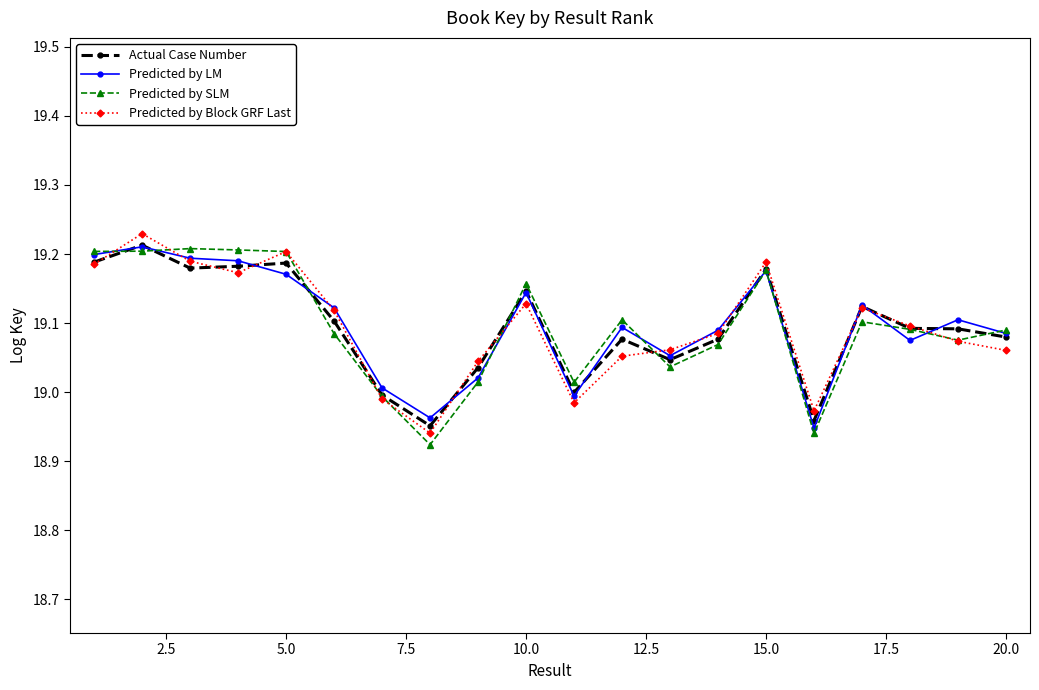

How many lines are shown in the chart?

4